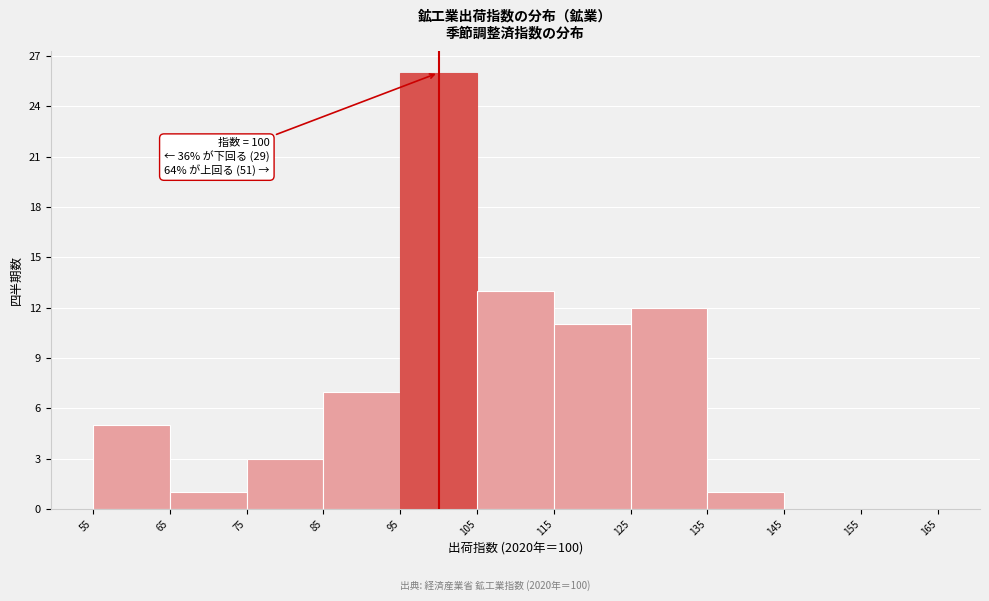

Which range on the x-axis has the tallest bar?

95 to 105